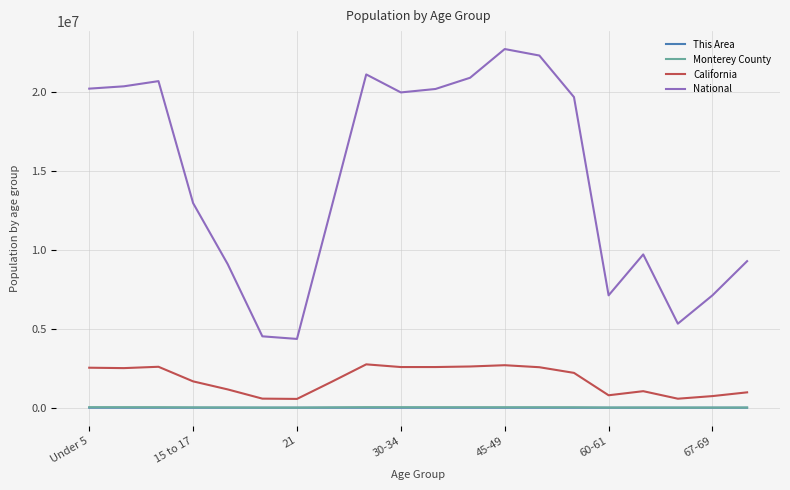

Does the chart display data point markers on the line(s)?

No